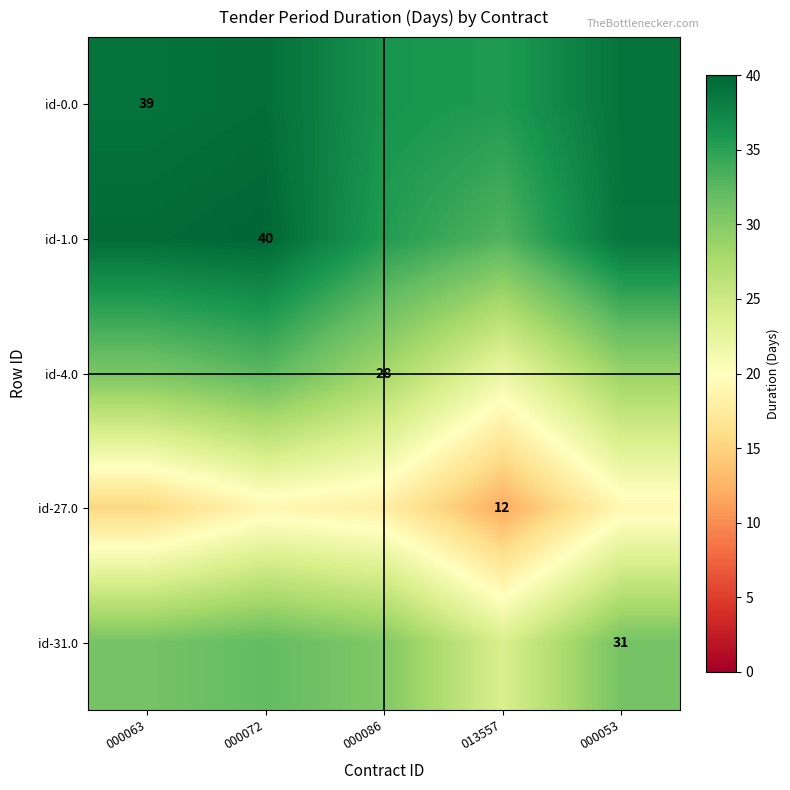

What is the spread (max minus min) of values at 000063?

24.2